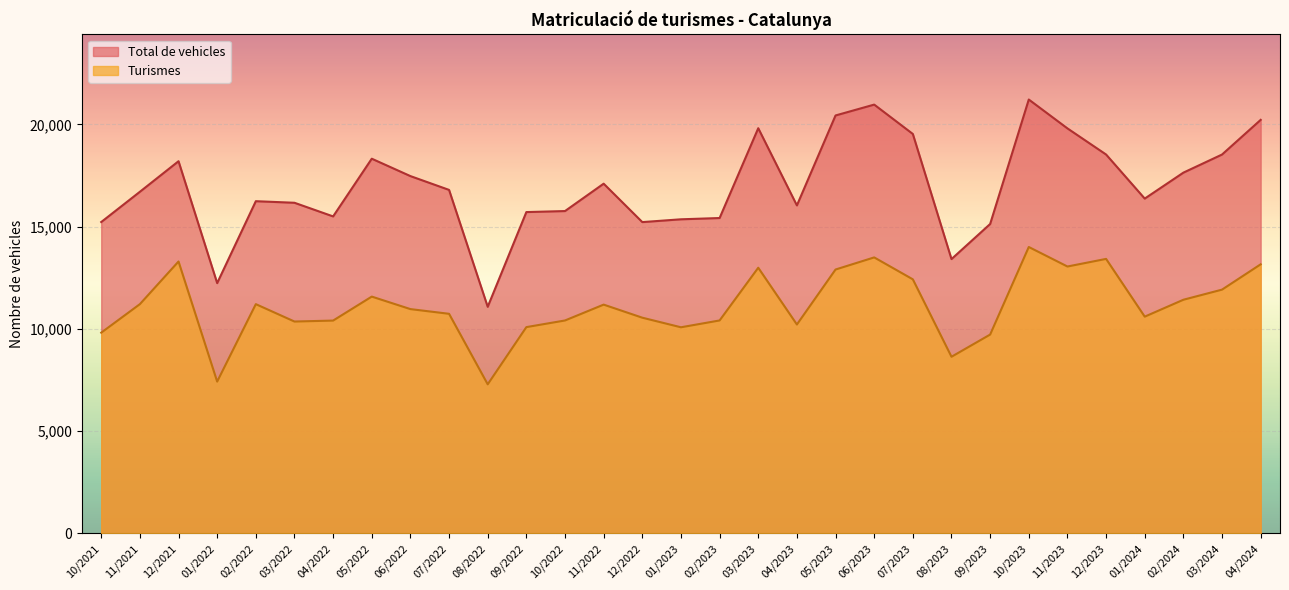

True or false: Turismes has more than 1 points higher than both neighbors.

True